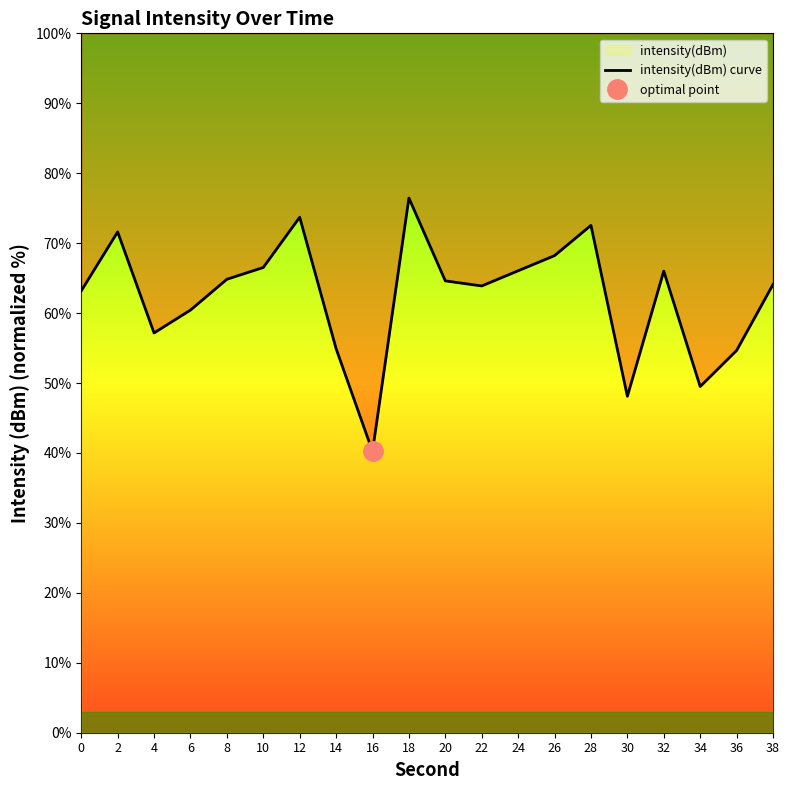

What is the value of the 2nd point from the left?

71.6